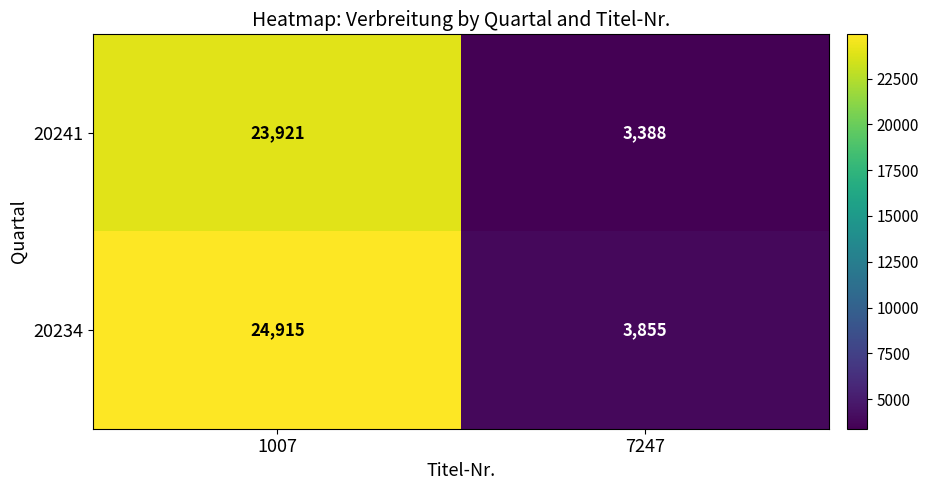

Which series changed the most between 1007 and 7247?

20234